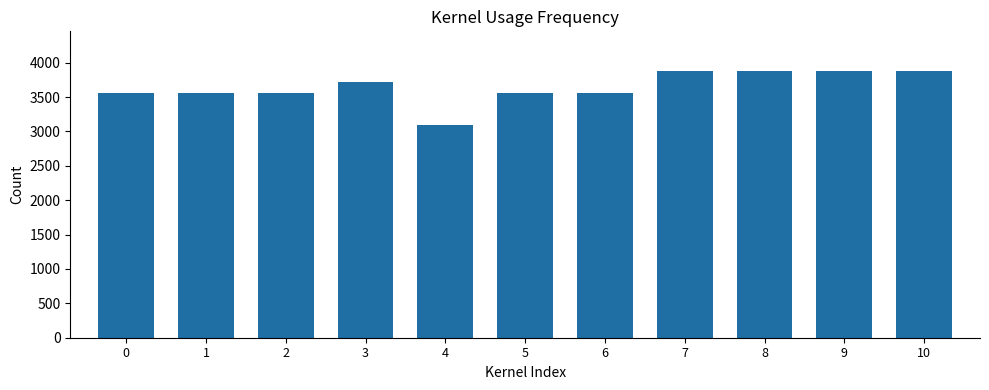

Is it true that the value at 7 is 2295?

False